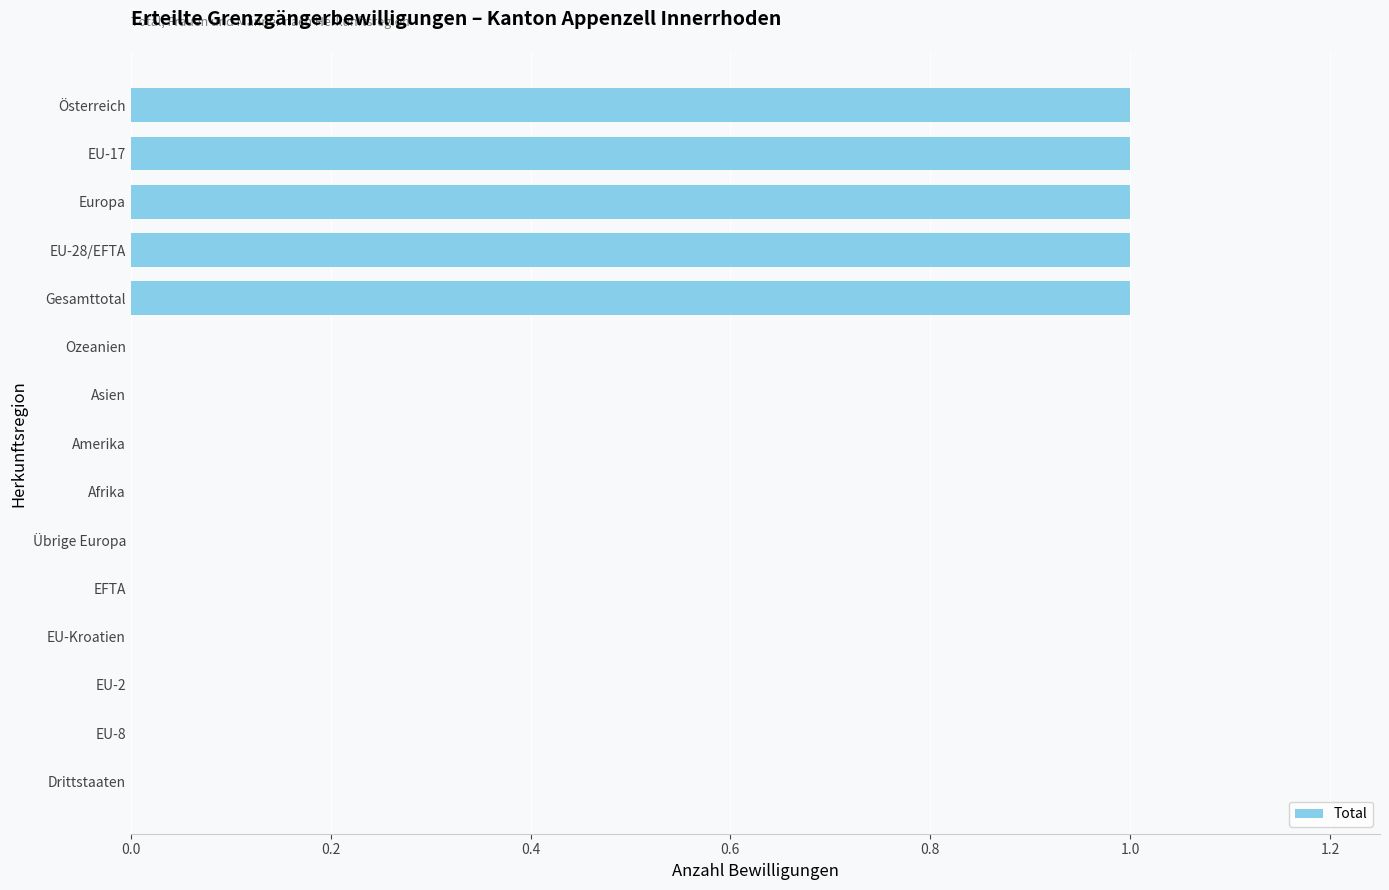

What is the sum of all values?

5